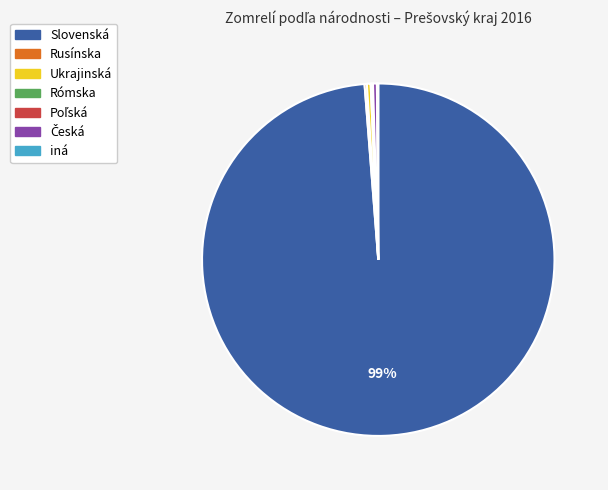

Which category has the biggest portion of the pie?

Slovenská